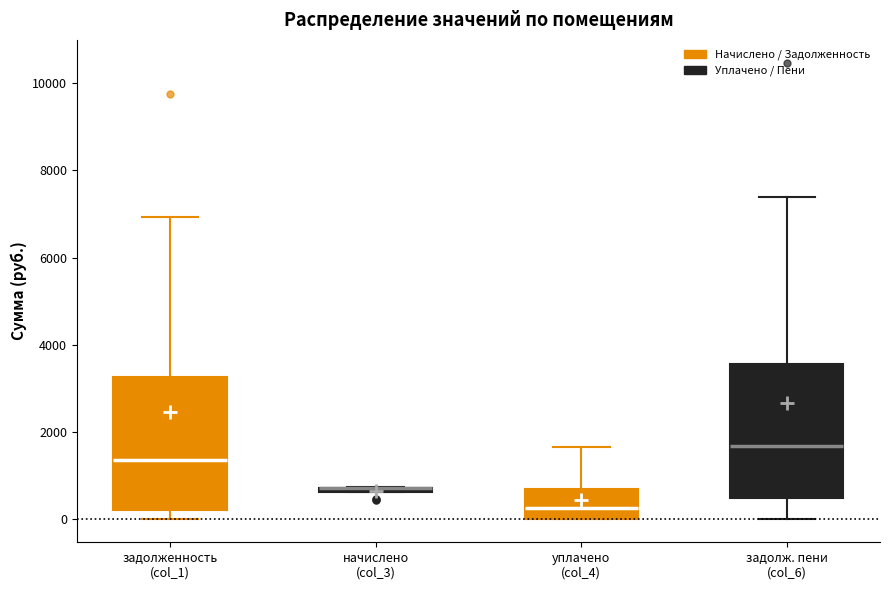

Where does the upper whisker of the box for уплачено (col_4) end on the y-axis? The values are not printed on the chart, so give them approximately, as read against the axis.

1600